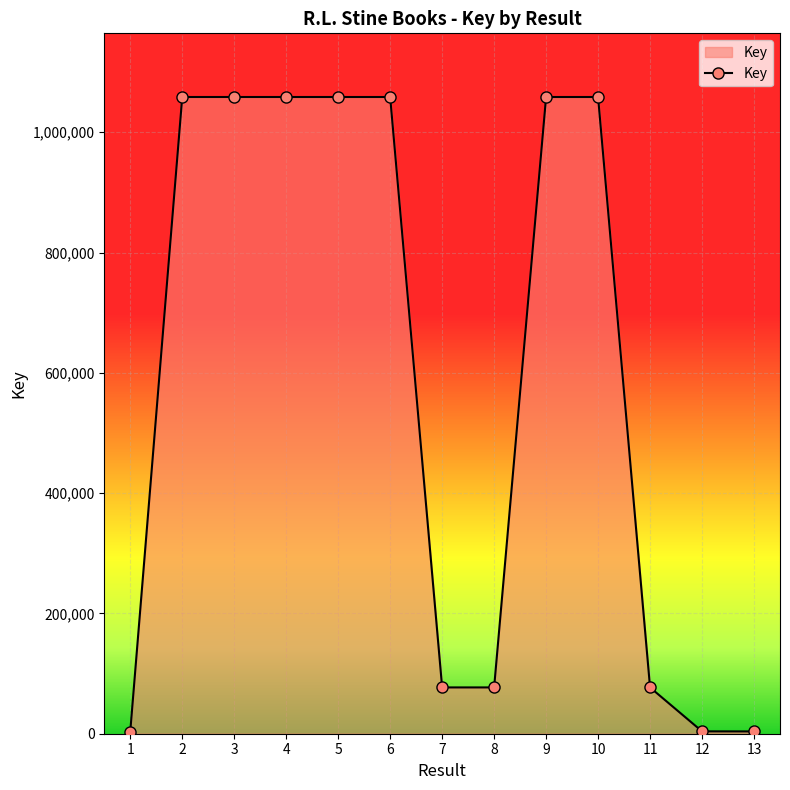

What is the sum of all values?

7651886